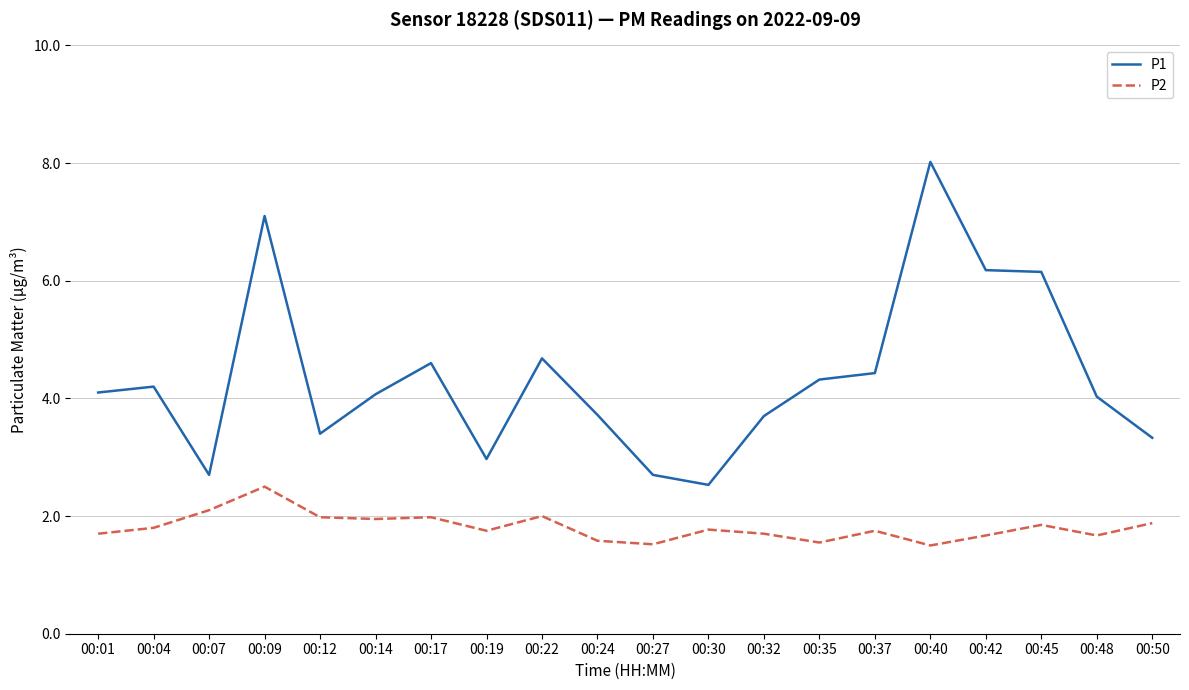

Is the value of P1 at 00:07 greater than the value of P2 at 00:19?

Yes